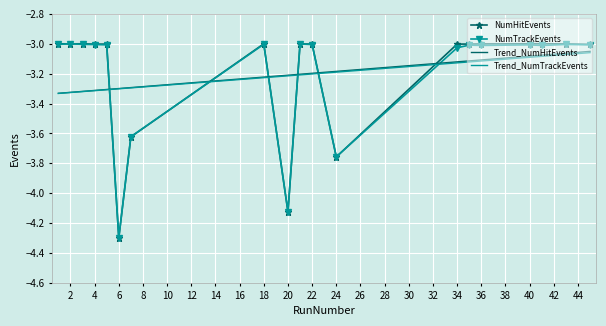

How many values in the NumTrackEvents series are below -3?

18